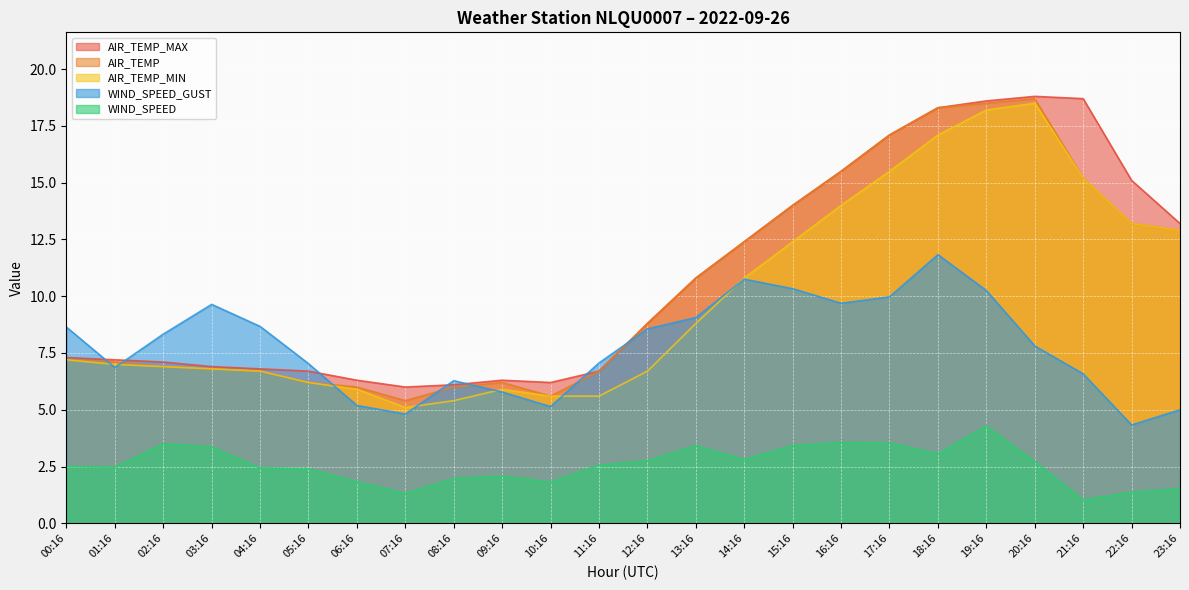

What are all the series names shown in the legend?

AIR_TEMP_MAX, AIR_TEMP, AIR_TEMP_MIN, WIND_SPEED_GUST, WIND_SPEED